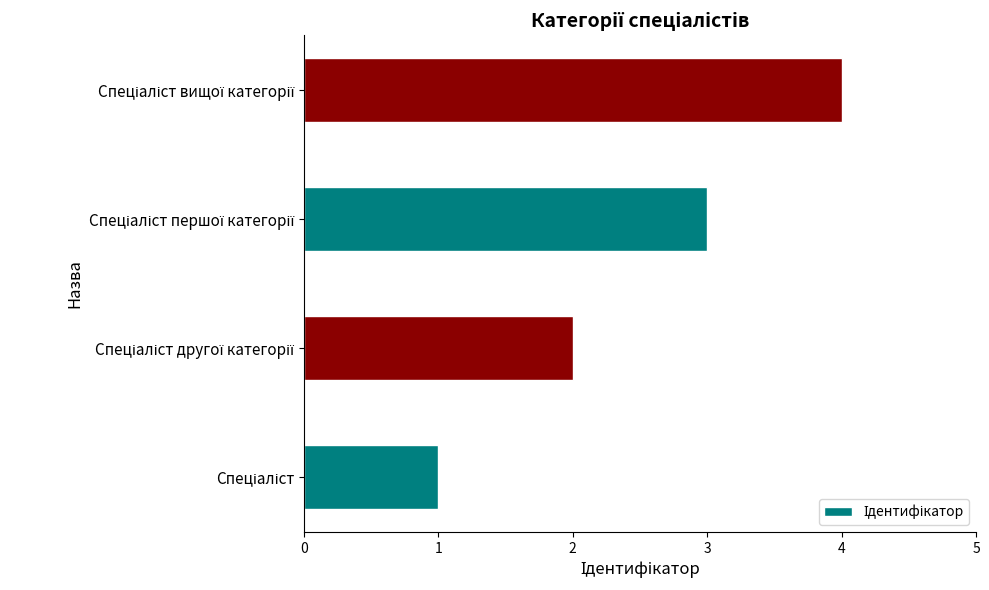

What is the maximum value shown in the chart?

4